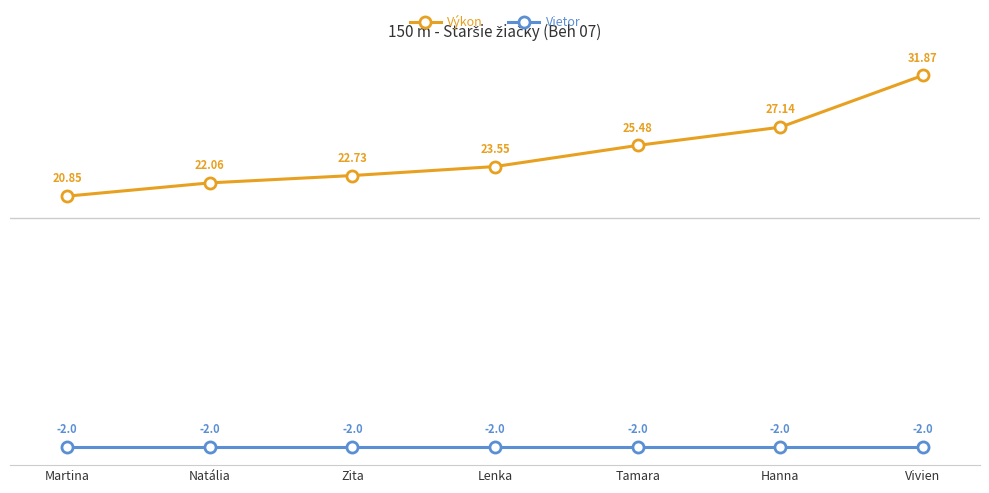

What position from the left is Lenka?

4